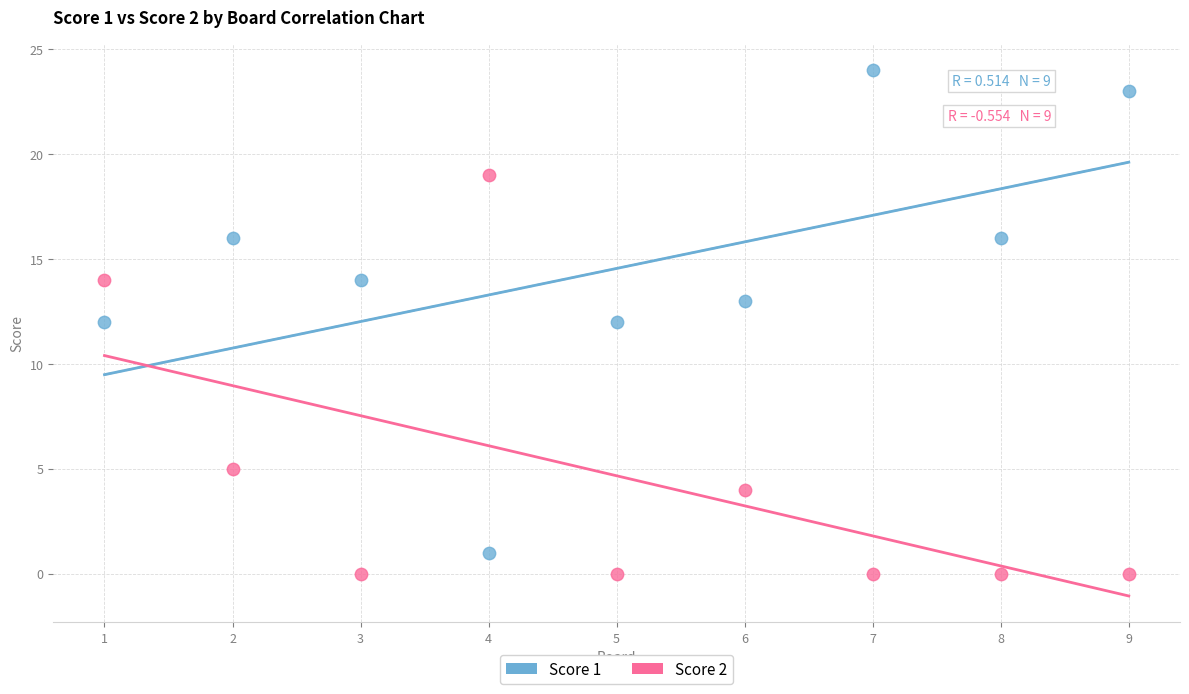

Which series contains the highest Y value?

Score 1